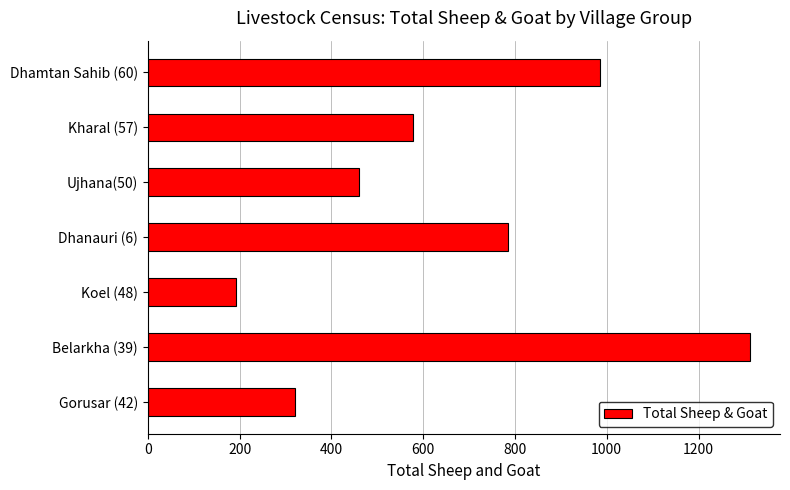

Which category has the lowest value across all series?

Koel (48)